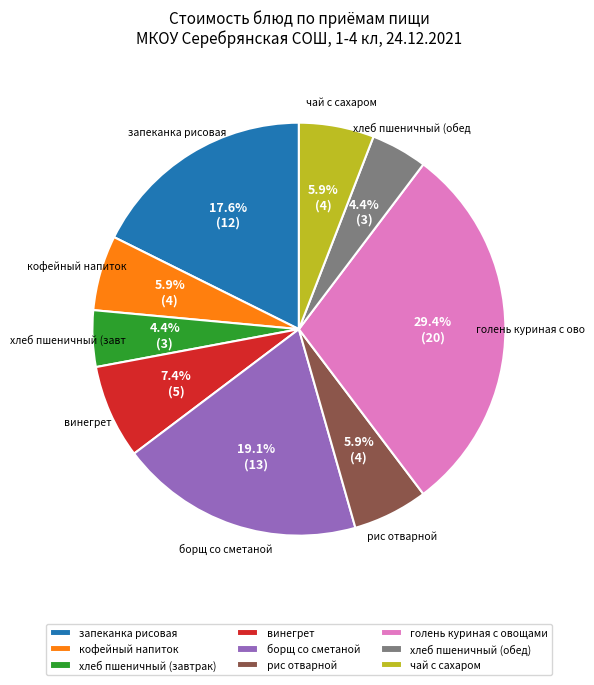

Approximately how many times larger is the value at запеканка рисовая compared to винегрет?

2.4